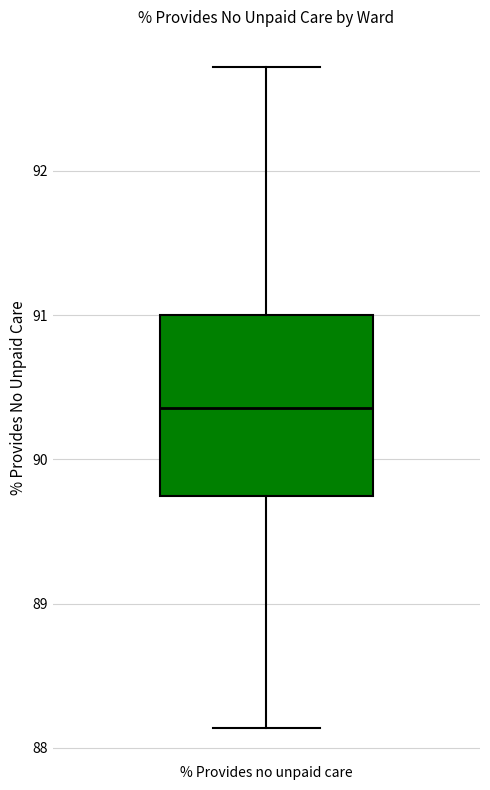

Read this box plot against the y-axis: the position of the median line, the range covered by the box, and the ends of both whiskers. The values are not printed on the chart, so give them approximately, as read against the axis.

median 90.4, box 89.7 to 91.0, whiskers 88.1 to 92.7